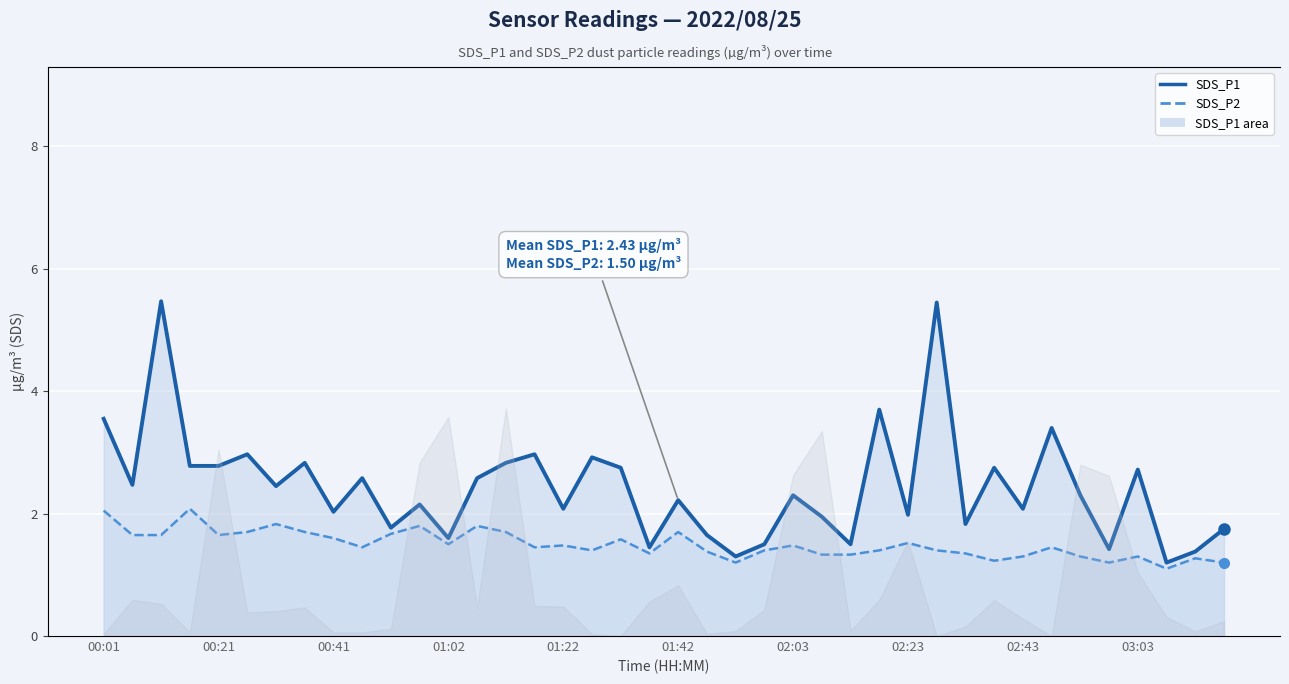

How many lines are shown in the chart?

2